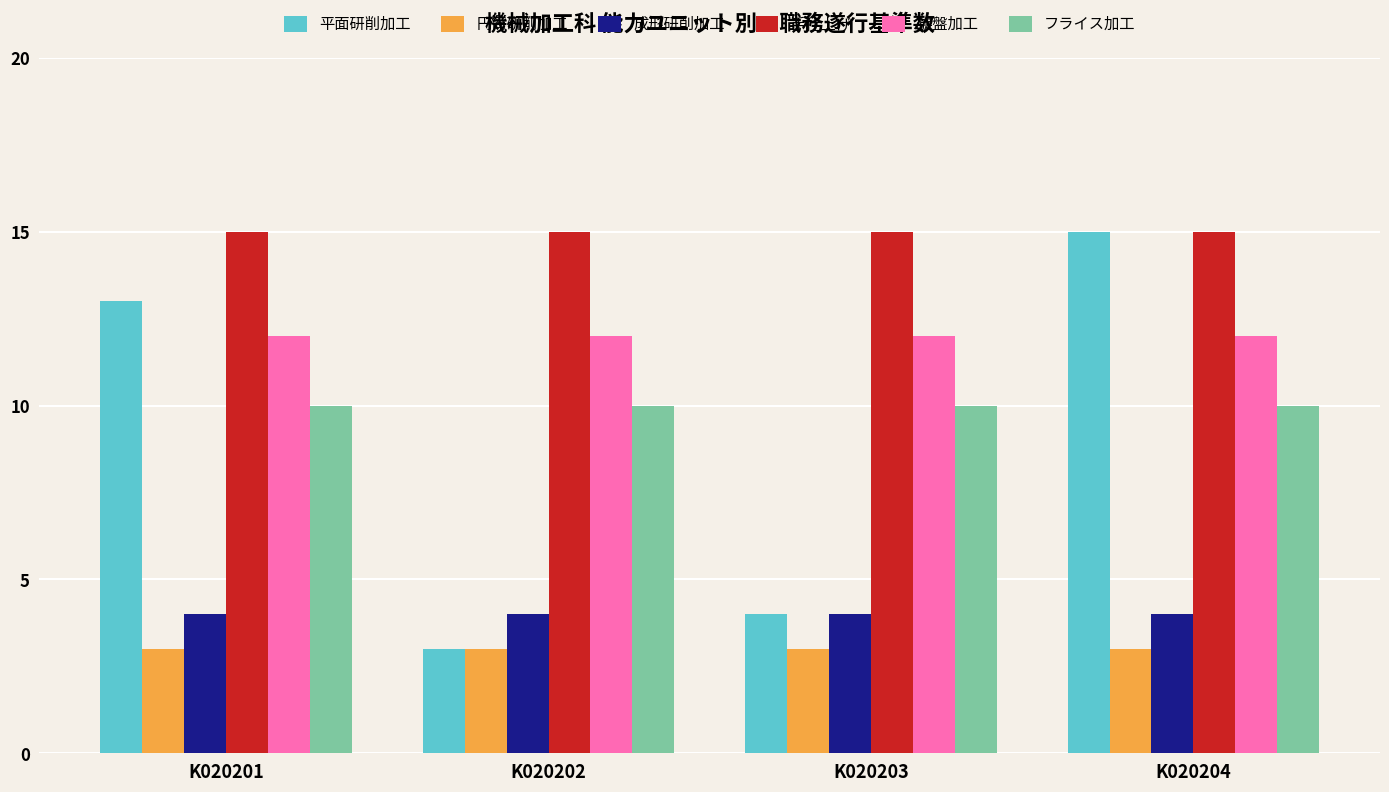

What is the spread (max minus min) of values at K020203?

12